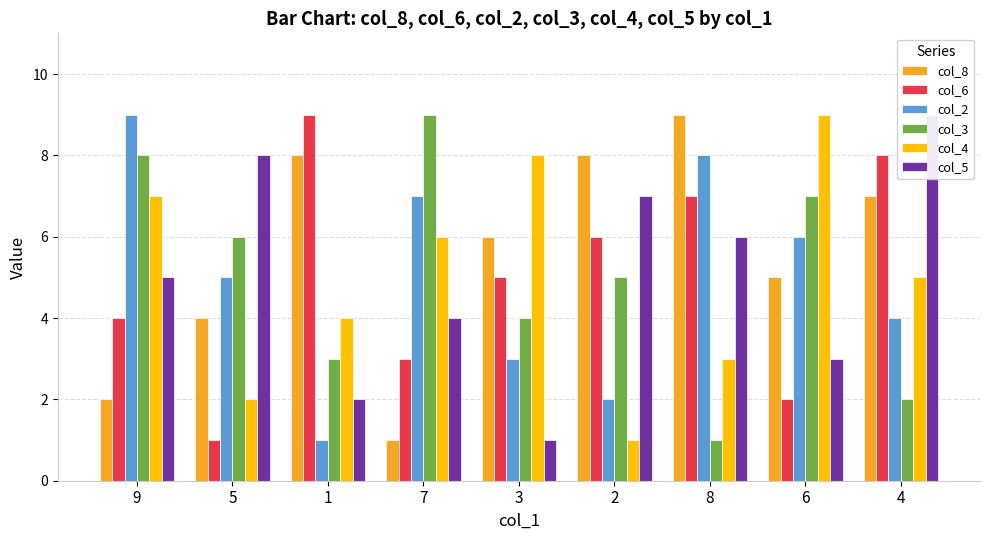

Reading left to right, what are all the values shown in this chart?

col_8: 9=2	5=4	1=8	7=1	3=6	2=8	8=9	6=5	4=7
col_6: 9=4	5=1	1=9	7=3	3=5	2=6	8=7	6=2	4=8
col_2: 9=9	5=5	1=1	7=7	3=3	2=2	8=8	6=6	4=4
col_3: 9=8	5=6	1=3	7=9	3=4	2=5	8=1	6=7	4=2
col_4: 9=7	5=2	1=4	7=6	3=8	2=1	8=3	6=9	4=5
col_5: 9=5	5=8	1=2	7=4	3=1	2=7	8=6	6=3	4=9